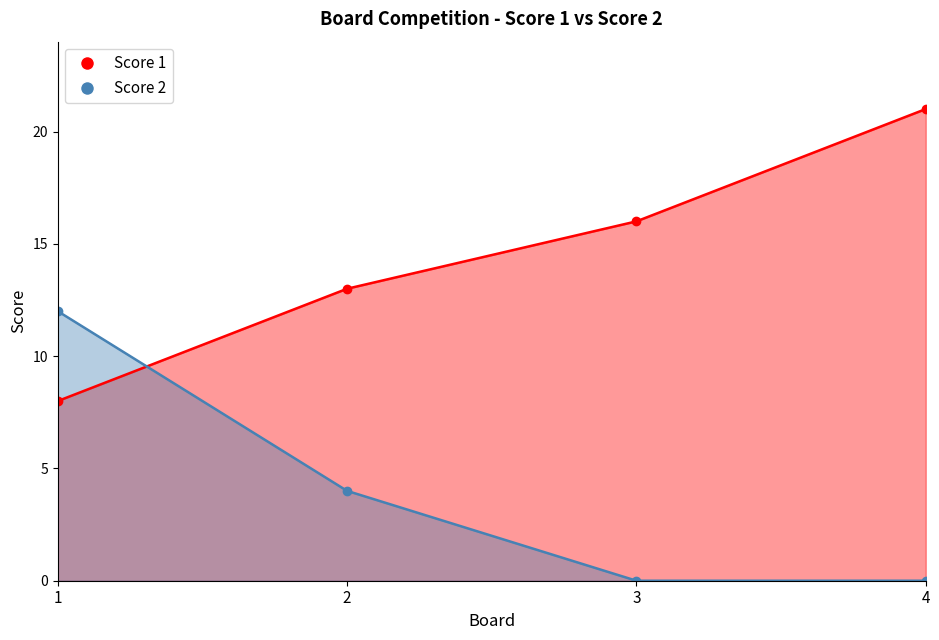

Which label corresponds to the smallest value in the chart?

3